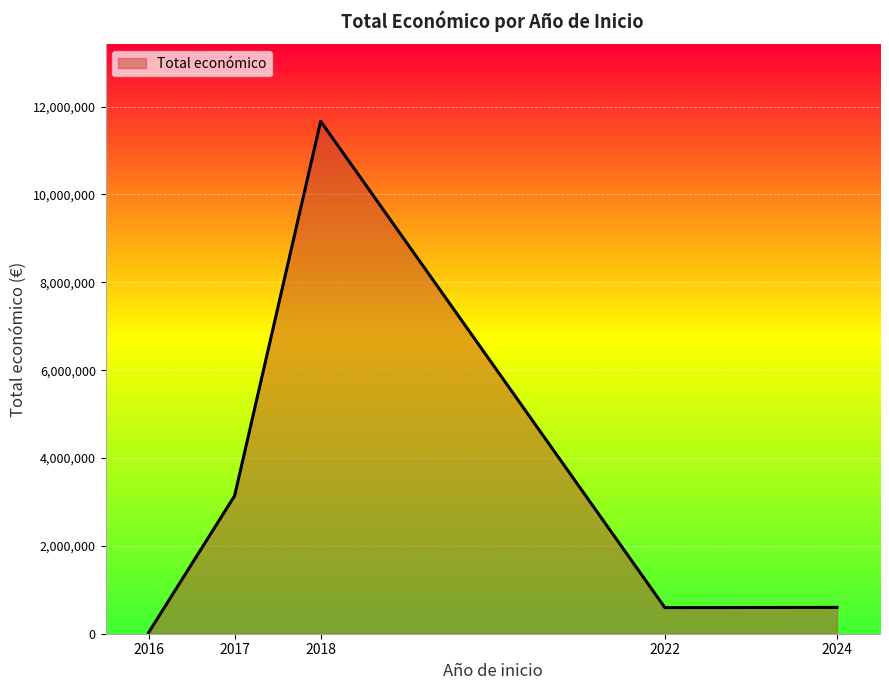

What is the difference between the second highest and minimum values?

3115724